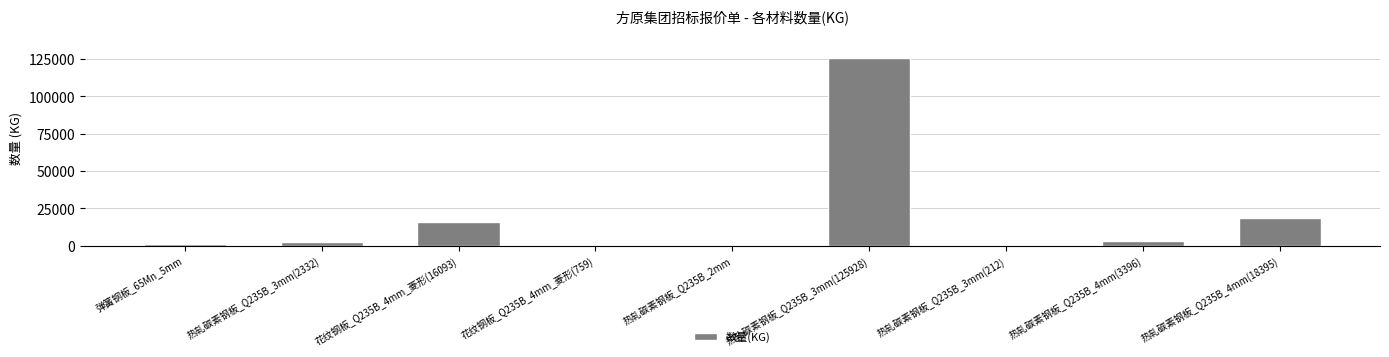

What is the difference between the values at 花纹钢板_Q235B_4mm_菱形(16093) and 热轧碳素钢板_Q235B_3mm(2332)?

13761